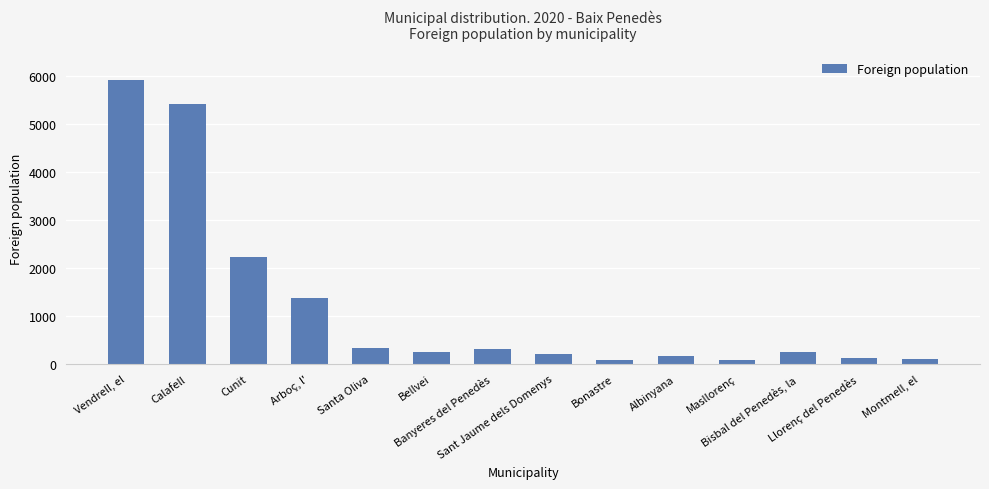

What is the sum of all values?

16793